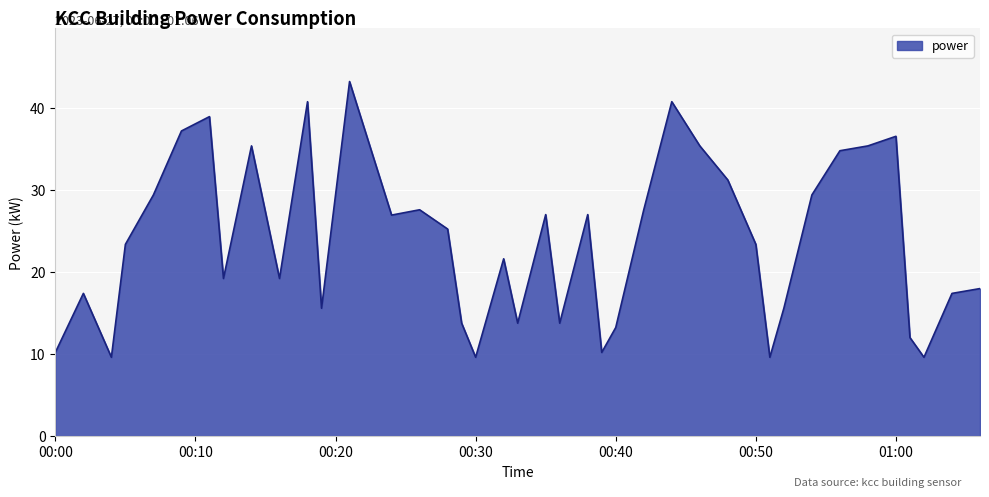

True or false: there are more than 1 points higher than both neighbors.

True